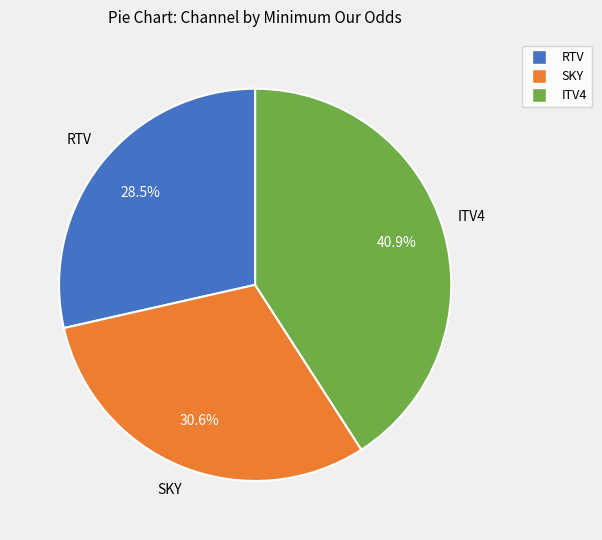

Approximately how many times larger is the value at SKY compared to RTV?

1.1